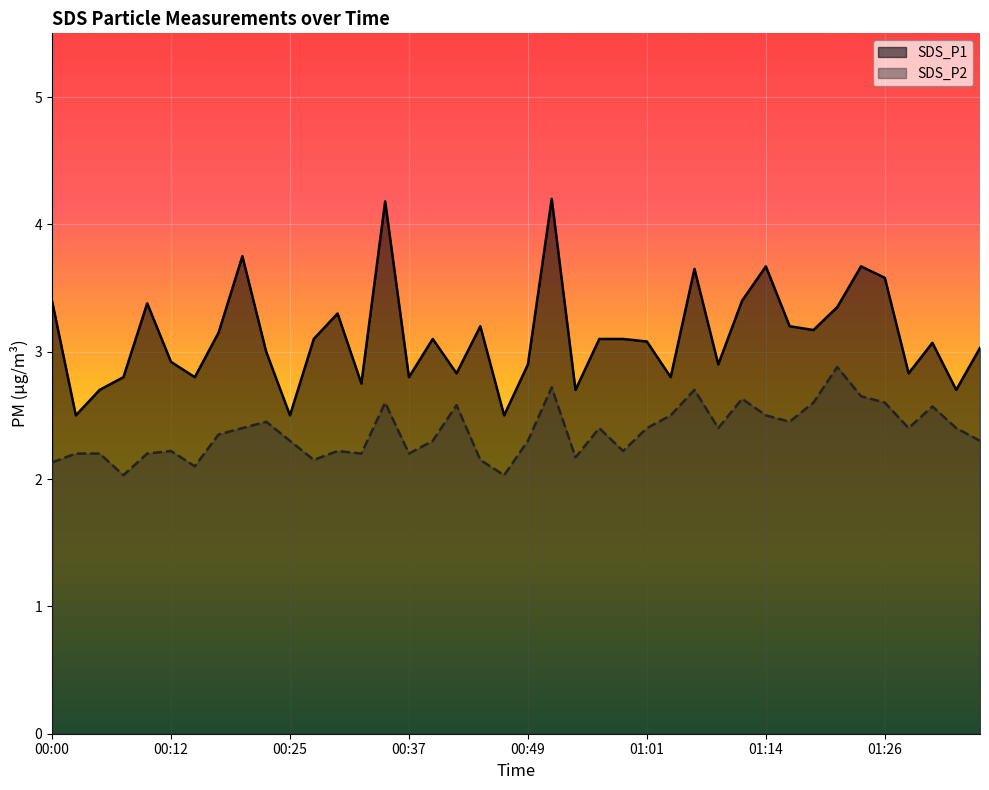

Rank the series at 00:25 from highest to lowest value.

SDS_P1, SDS_P2